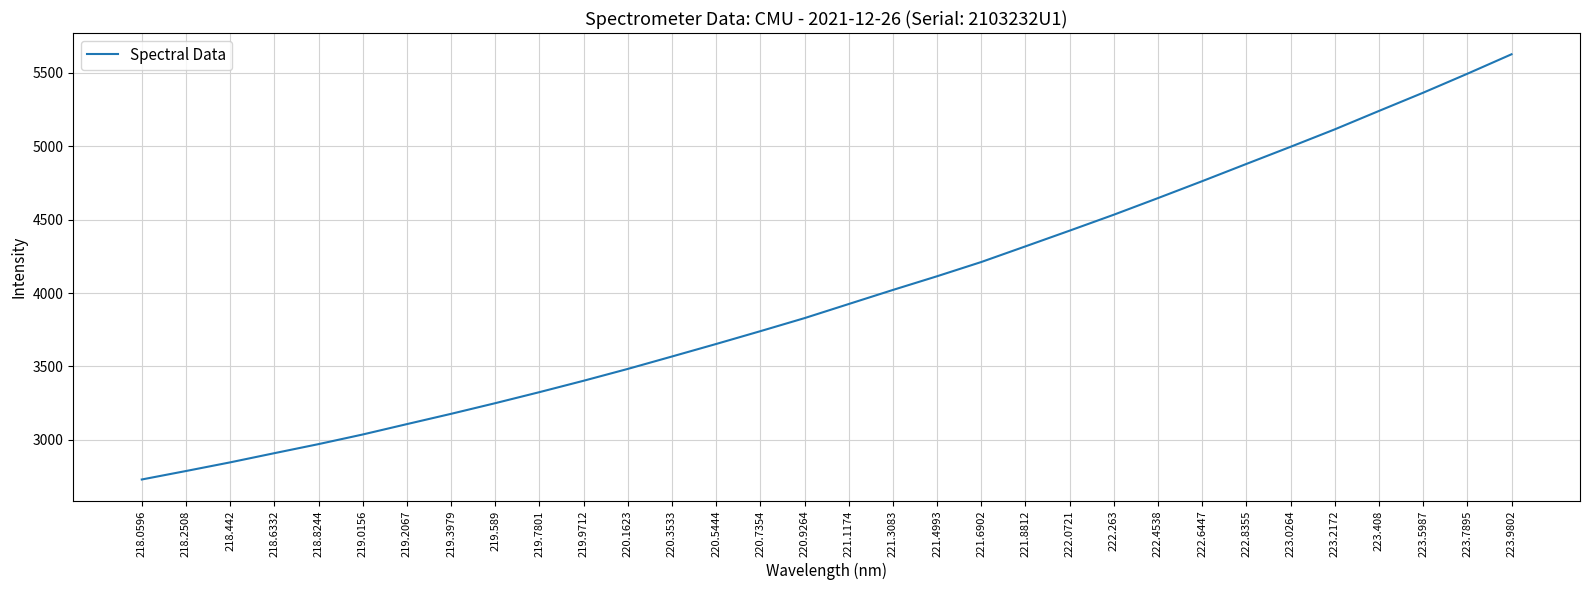

Reading left to right, transcribe all the data shown in this chart.

218.0596=2729.3	218.2508=2787.0	218.442=2846.0	218.6332=2908.6	218.8244=2970.3	219.0156=3035.9	219.2067=3106.7	219.3979=3176.7	219.589=3249.3	219.7801=3324.5	219.9712=3402.2	220.1623=3482.8	220.3533=3567.5	220.5444=3652.7	220.7354=3740.0	220.9264=3829.0	221.1174=3925.0	221.3083=4020.9	221.4993=4114.3	221.6902=4211.3	221.8812=4318.0	222.0721=4425.1	222.263=4533.6	222.4538=4647.0	222.6447=4762.2	222.8355=4879.7	223.0264=4996.4	223.2172=5115.2	223.408=5240.7	223.5987=5364.8	223.7895=5494.1	223.9802=5626.8